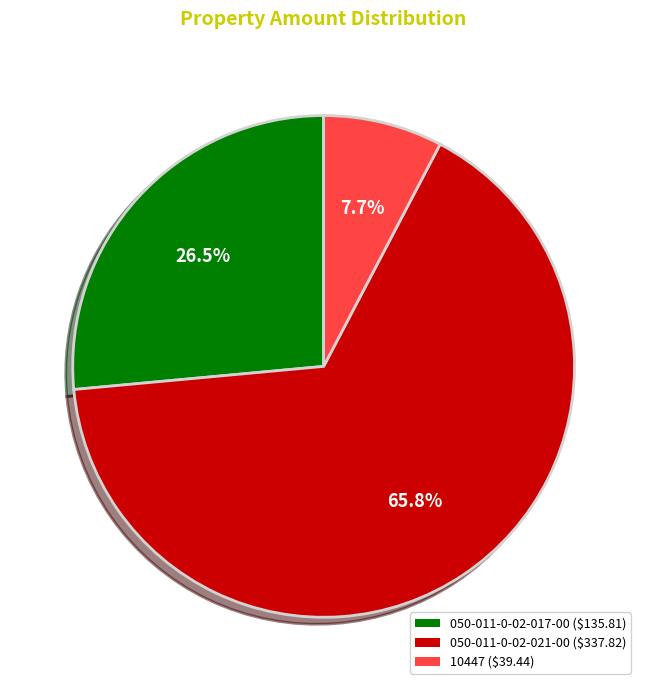

The 050-011-0-02-021-00 slice represents 54% of the pie. True or false?

False